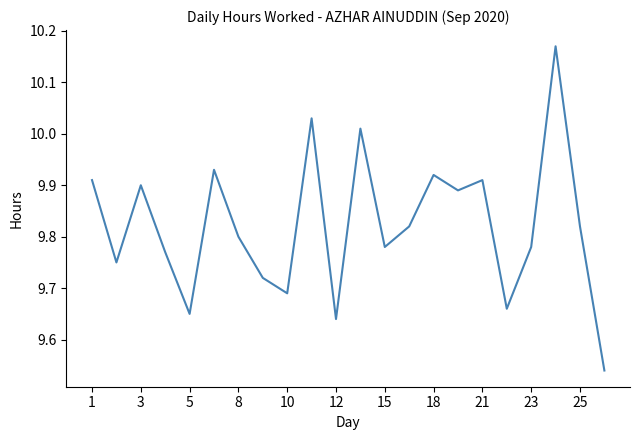

What is the difference between the maximum and minimum values?

0.6